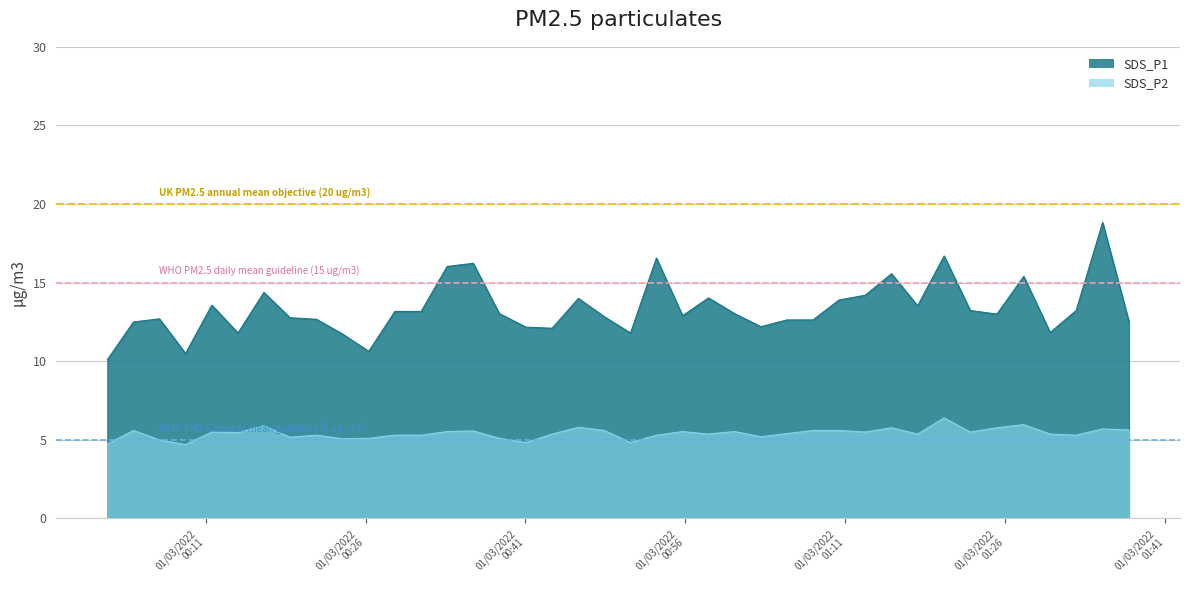

What is the maximum value for SDS_P1?

18.8